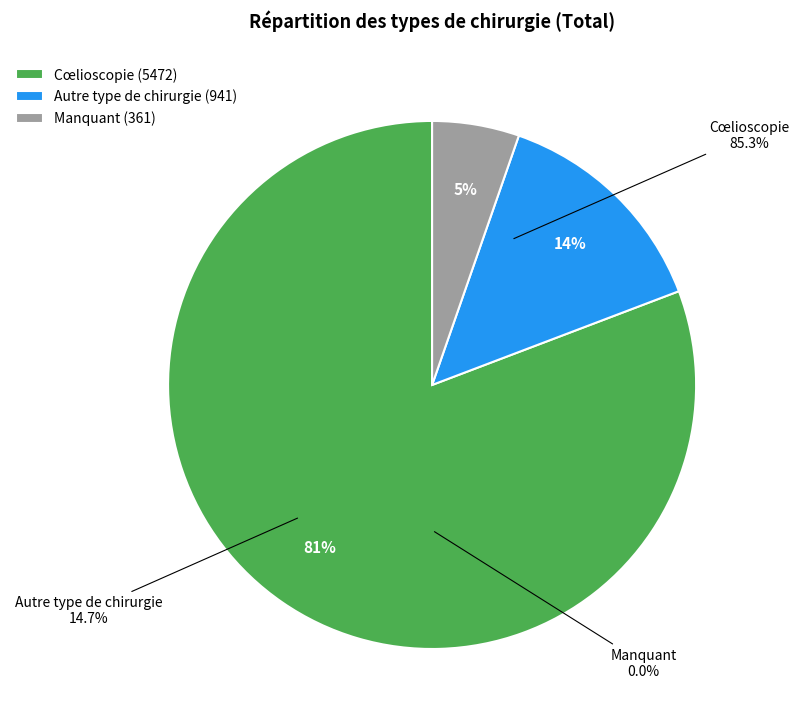

Combined, what portion of the pie is Cœlioscopie and Autre type de chirurgie?

94.7%